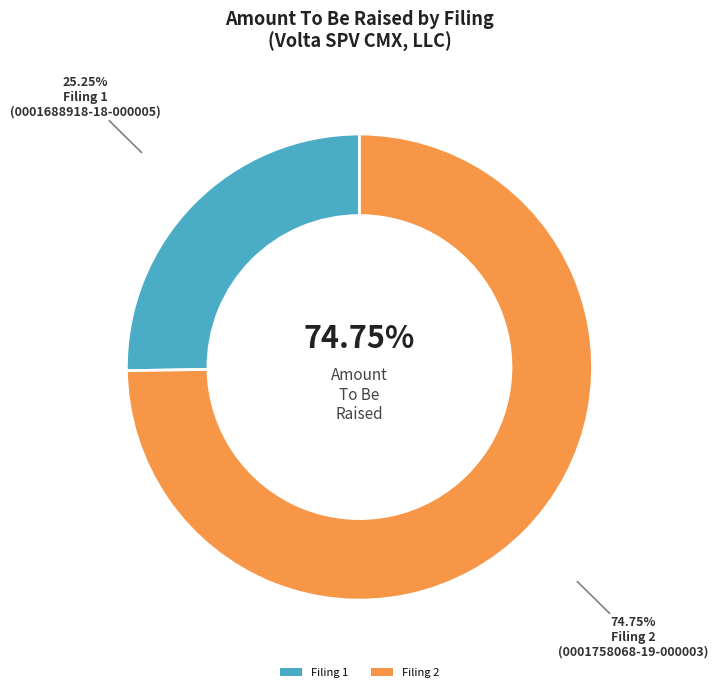

What portion of the pie excludes 0001758068-19-000003?

25.2%